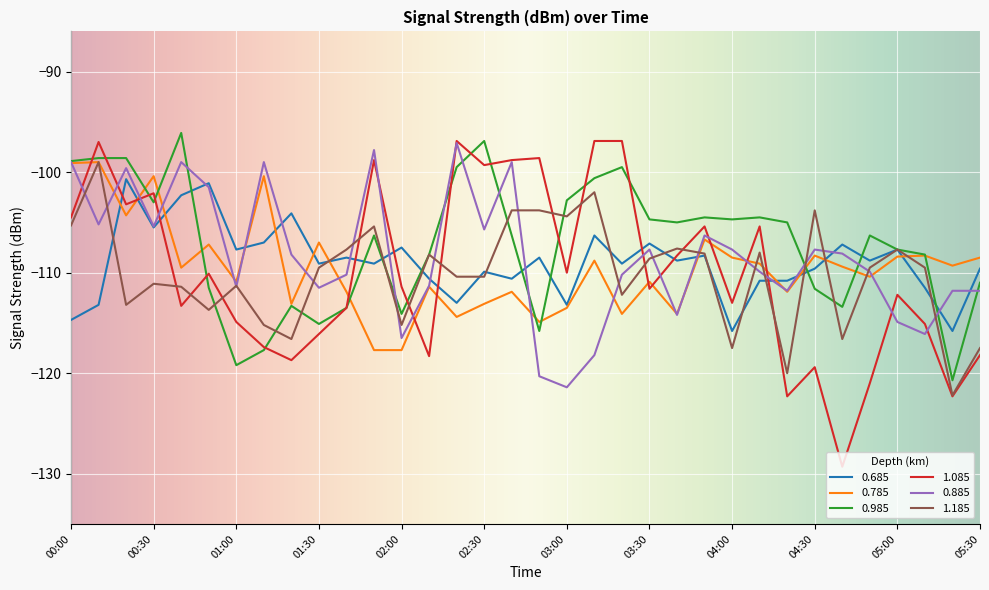

What is the average value of the 1.085 series?

-110.0